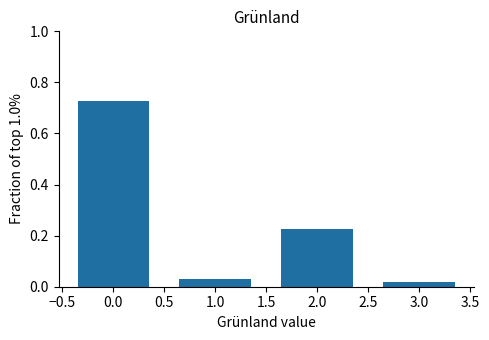

What is the label of the 3rd bar from the right?

1.0